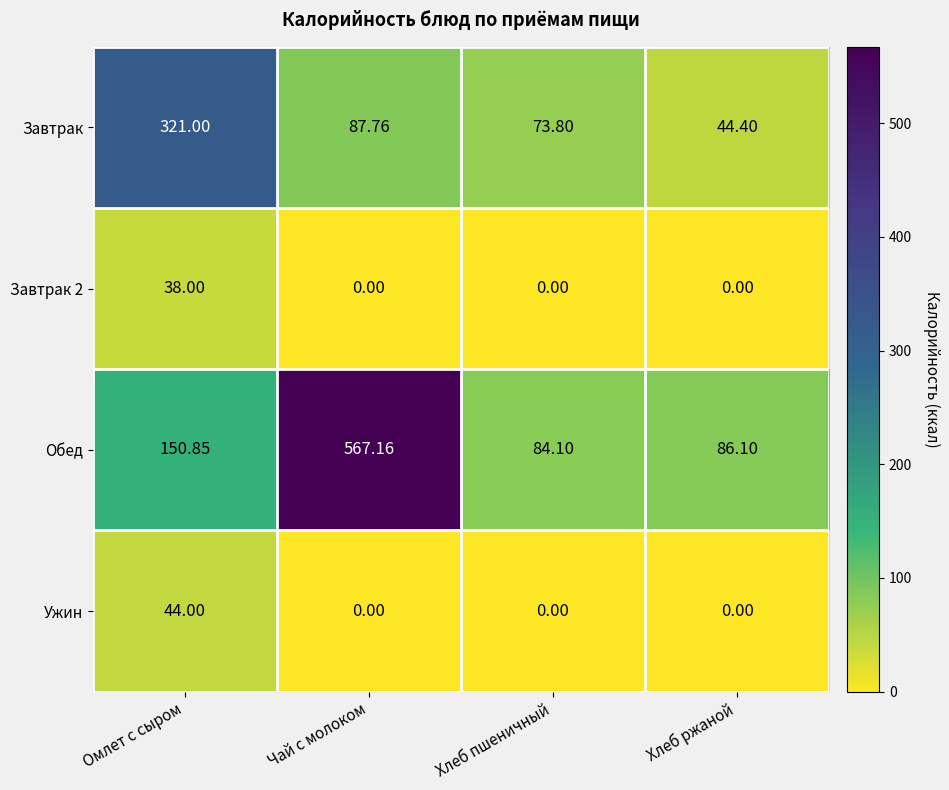

Between Чай с молоком and Хлеб пшеничный, which series saw the biggest shift?

Обед